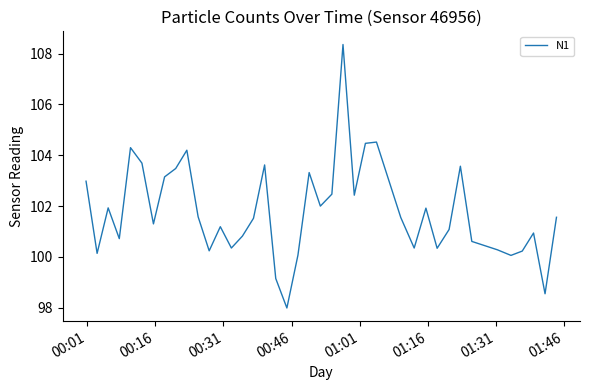

What is the minimum value shown in the chart?

98.0